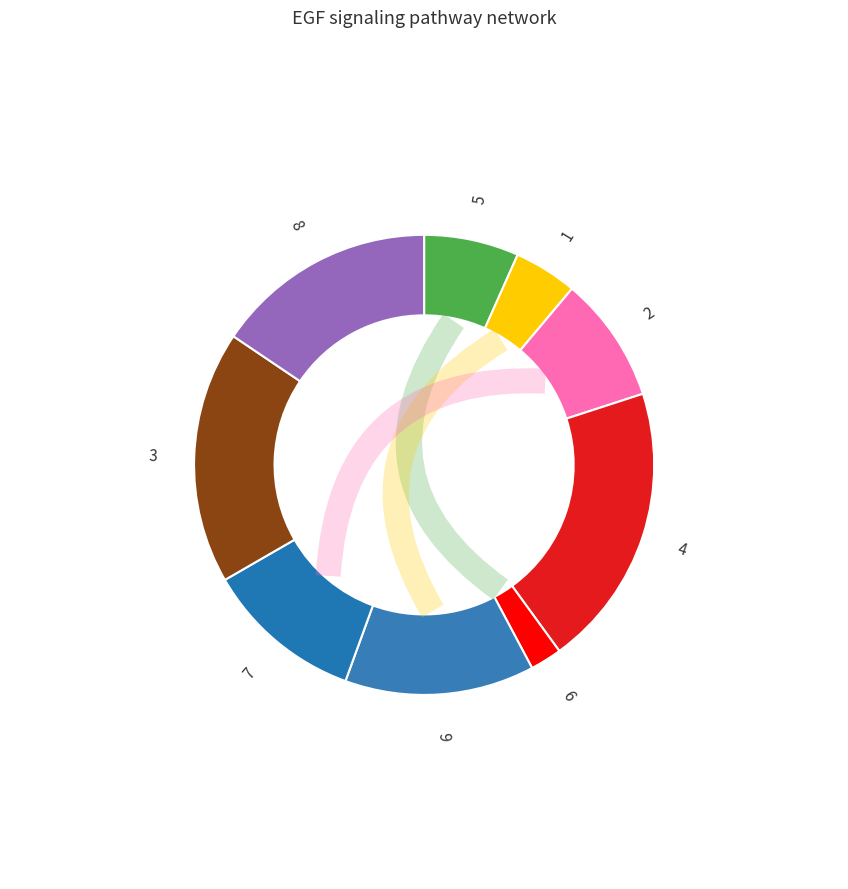

Does 9 represent more than half of the total?

No